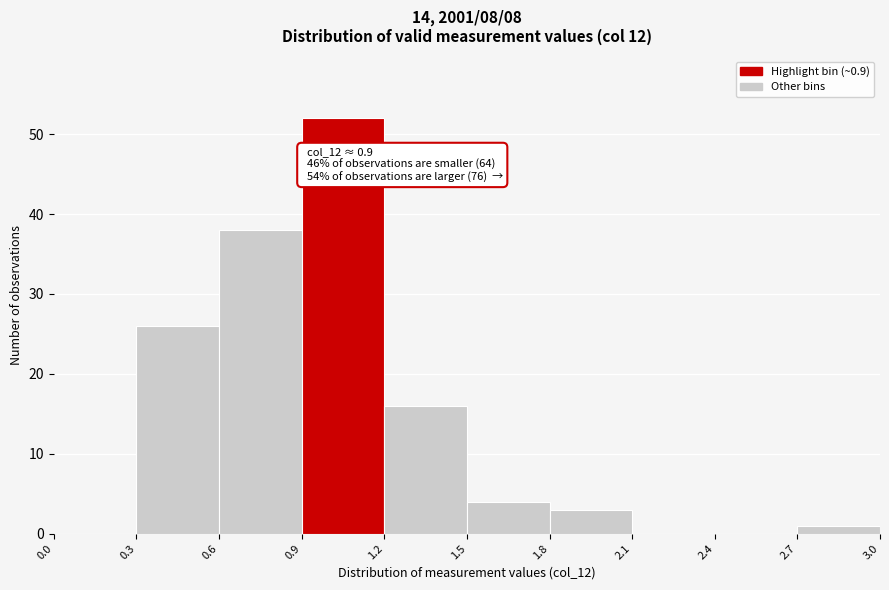

Over which range of the x-axis is the bar tallest?

0.9 to 1.2